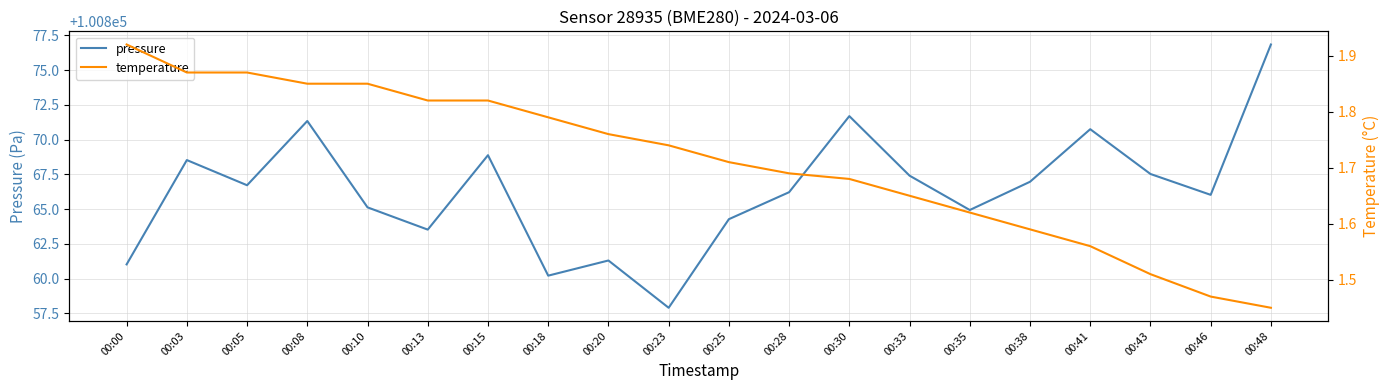

Which category has the lowest value across all series?

00:48